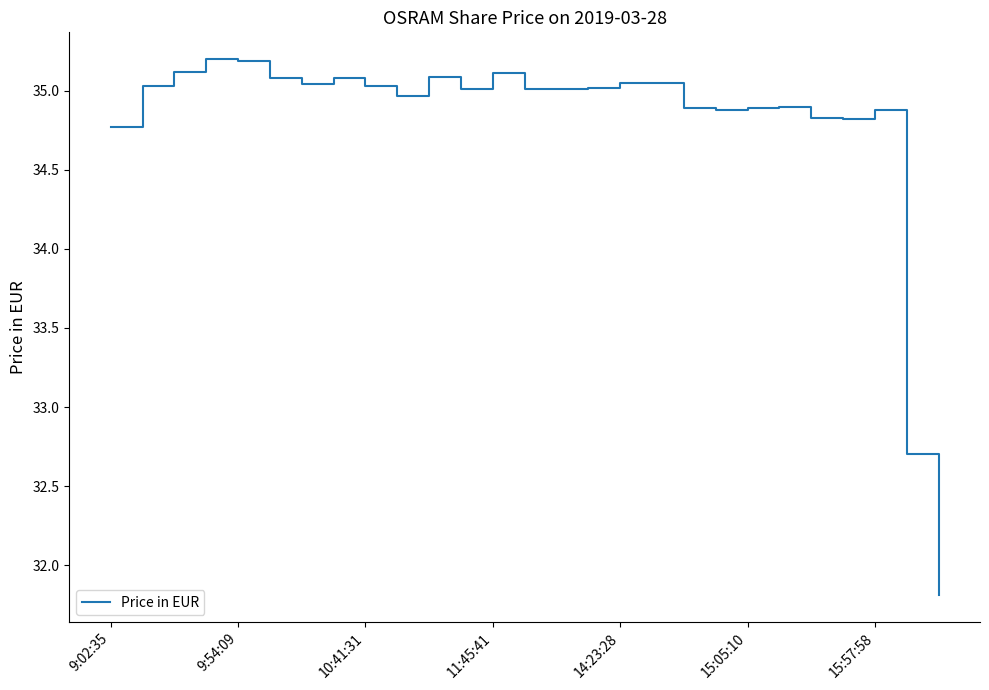

What is the greatest value displayed?

35.2